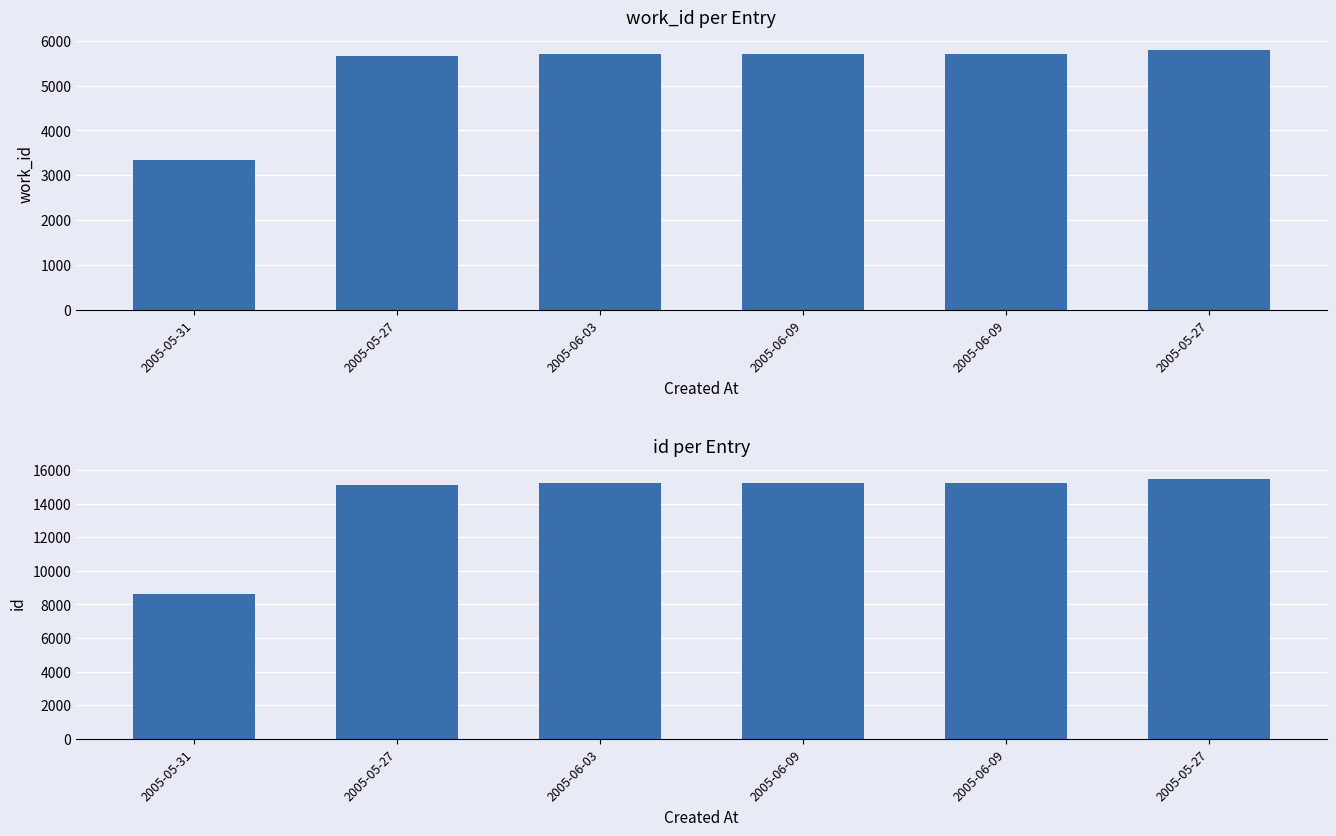

How many distinct data groups are displayed?

2